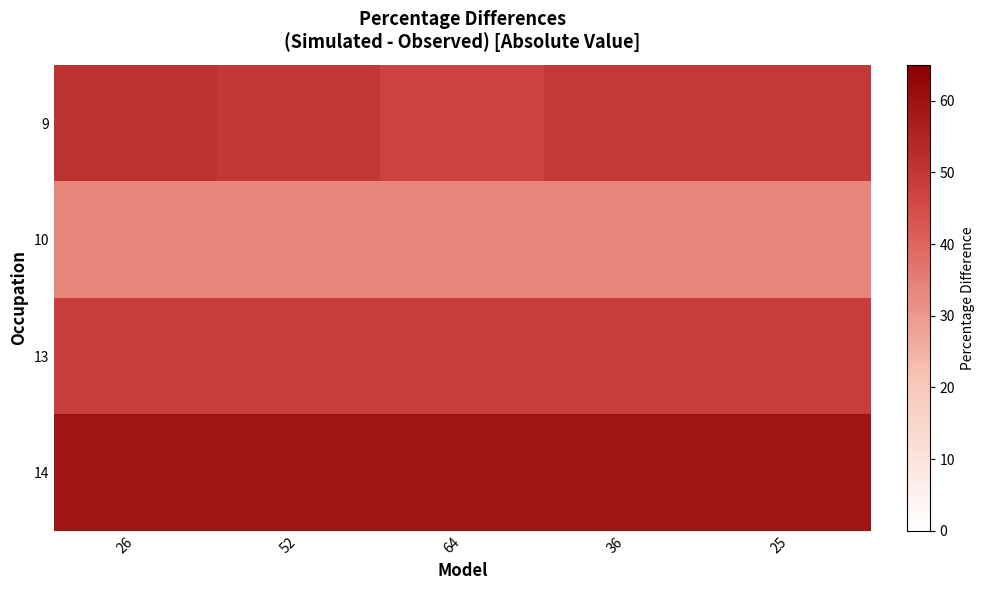

Which has a higher value, 25 or 26?

26